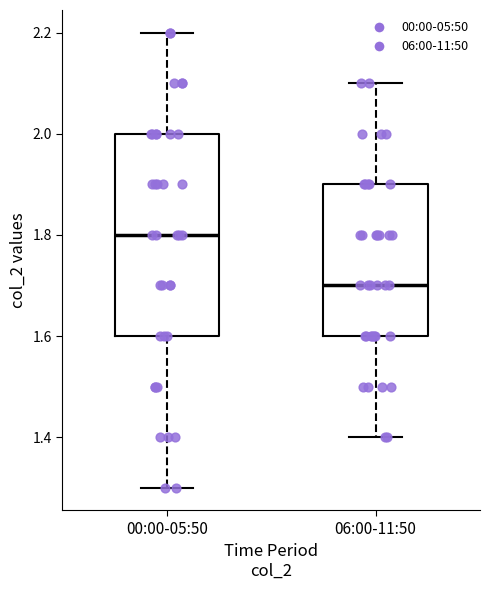

Which box is the tallest, from its lower edge to its upper edge?

00:00-05:50